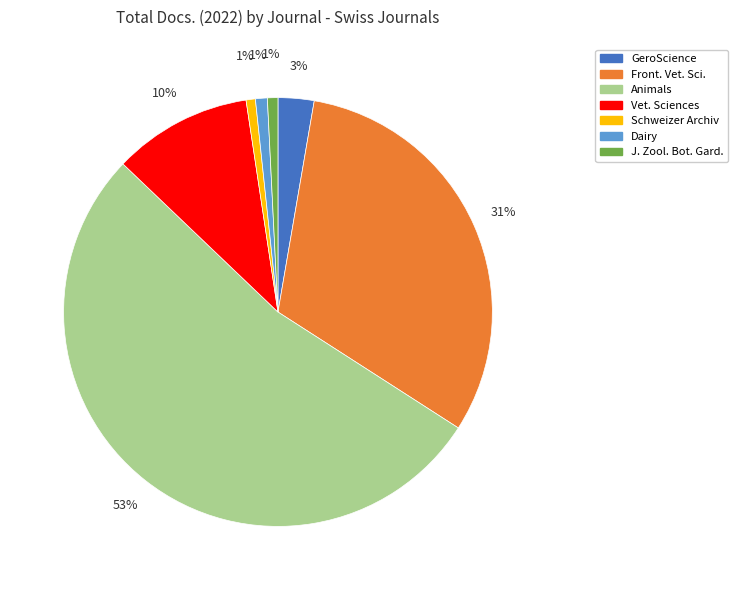

To the nearest percent, what is the average slice percentage?

14%